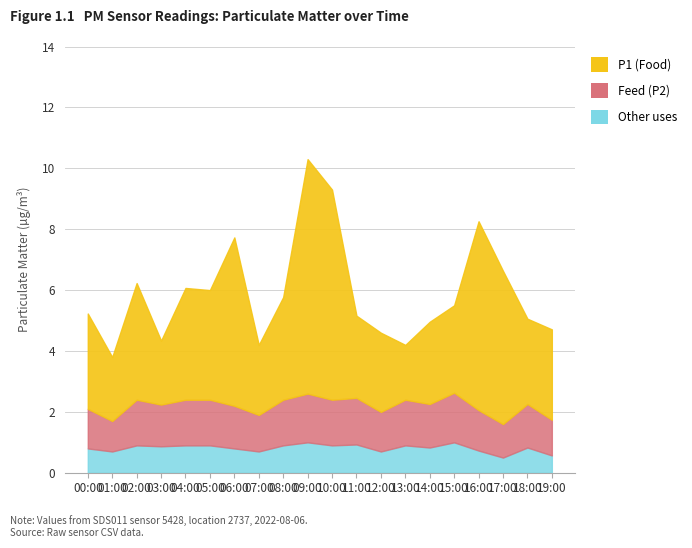

What is the difference between the highest and lowest values at 00:00?

2.3